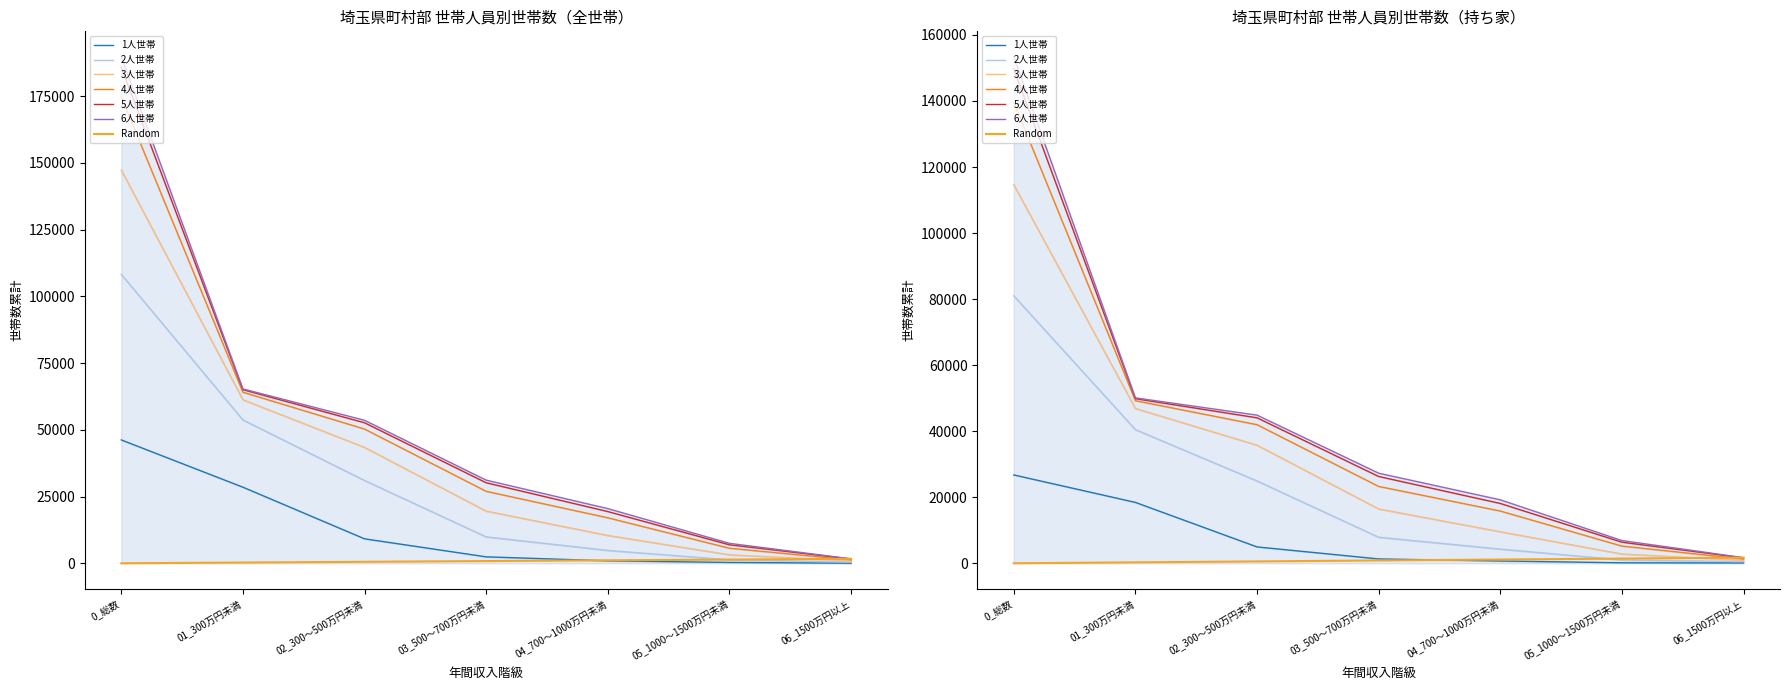

At which category is the sum across all series the highest?

0_総数